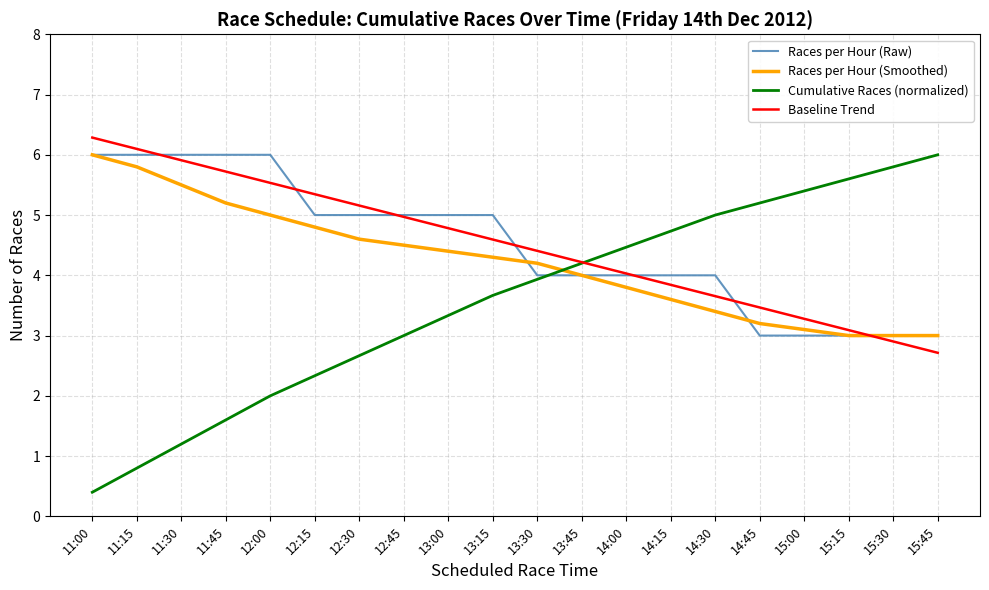

What is the sum of all Cumulative Races (normalized) values?

71.3